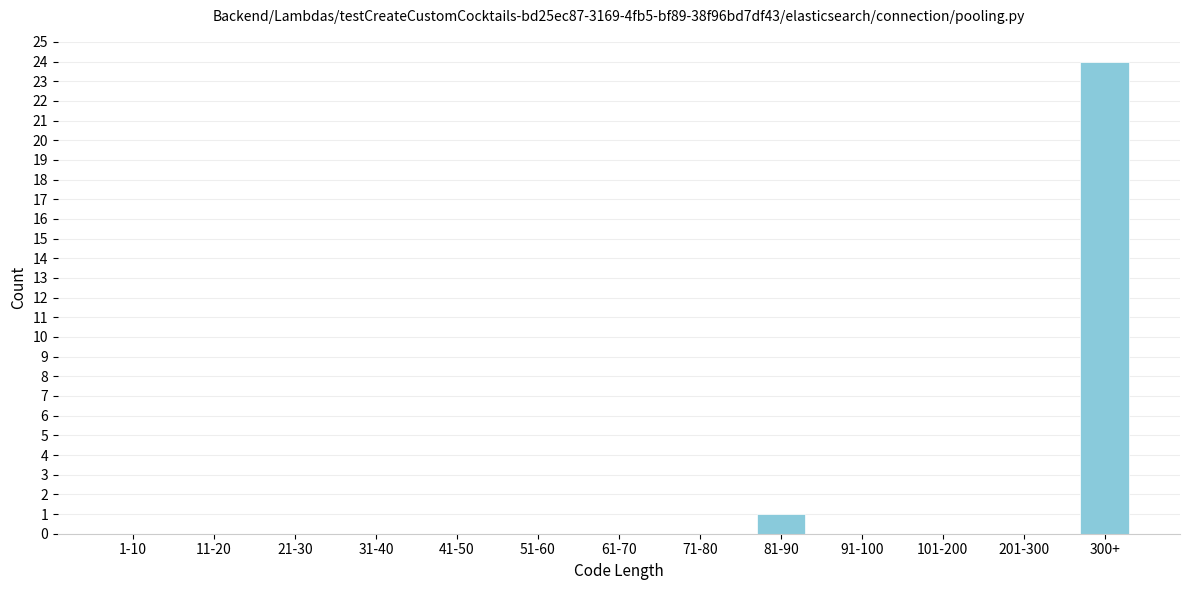

Reading left to right, what are all the values shown in this chart?

1-10=0	11-20=0	21-30=0	31-40=0	41-50=0	51-60=0	61-70=0	71-80=0	81-90=1	91-100=0	101-200=0	201-300=0	300+=24